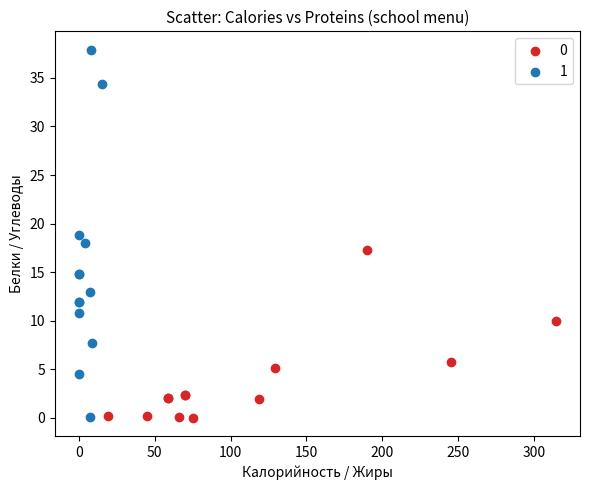

Which series contains the highest Y value?

1